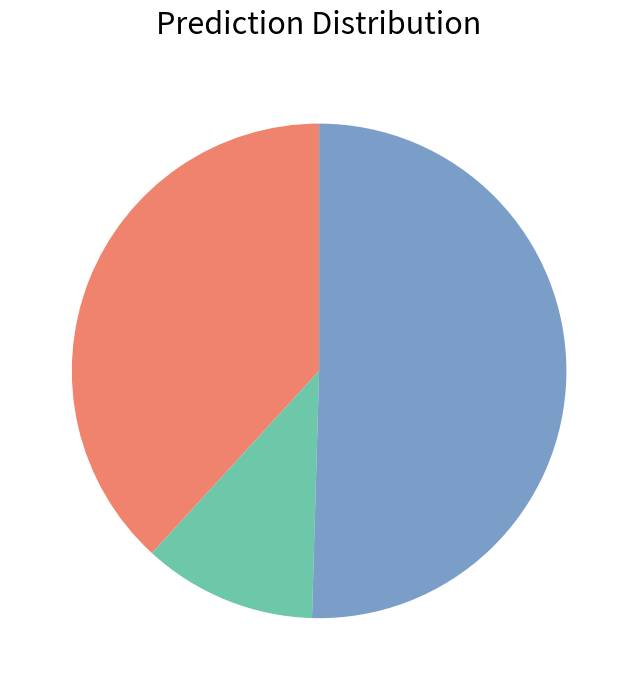

Does any single category account for the majority?

Yes